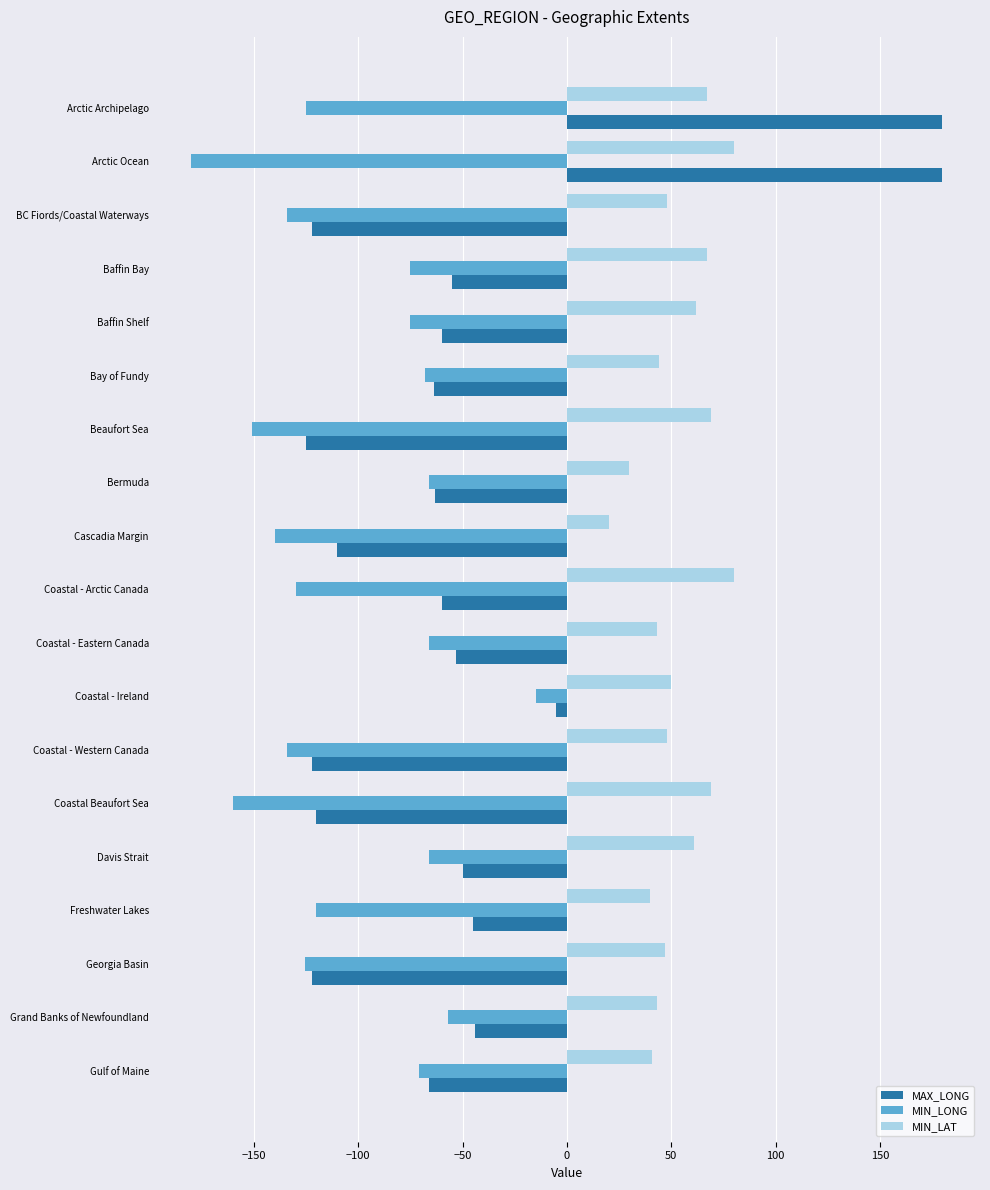

What are all the series names shown in the legend?

MAX_LONG, MIN_LONG, MIN_LAT